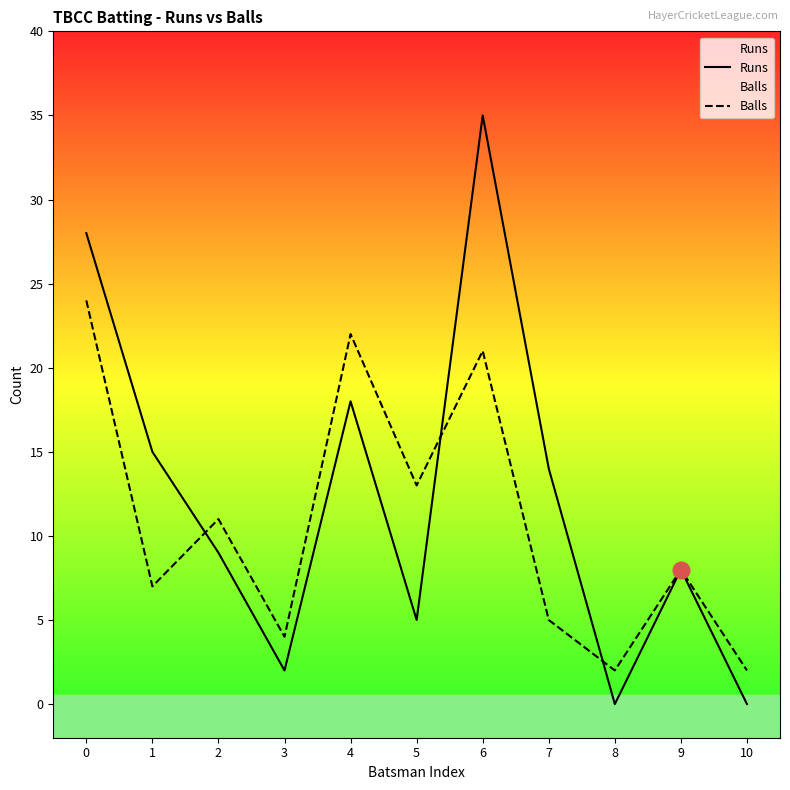

The value of Balls at 7 is 7. True or false?

False